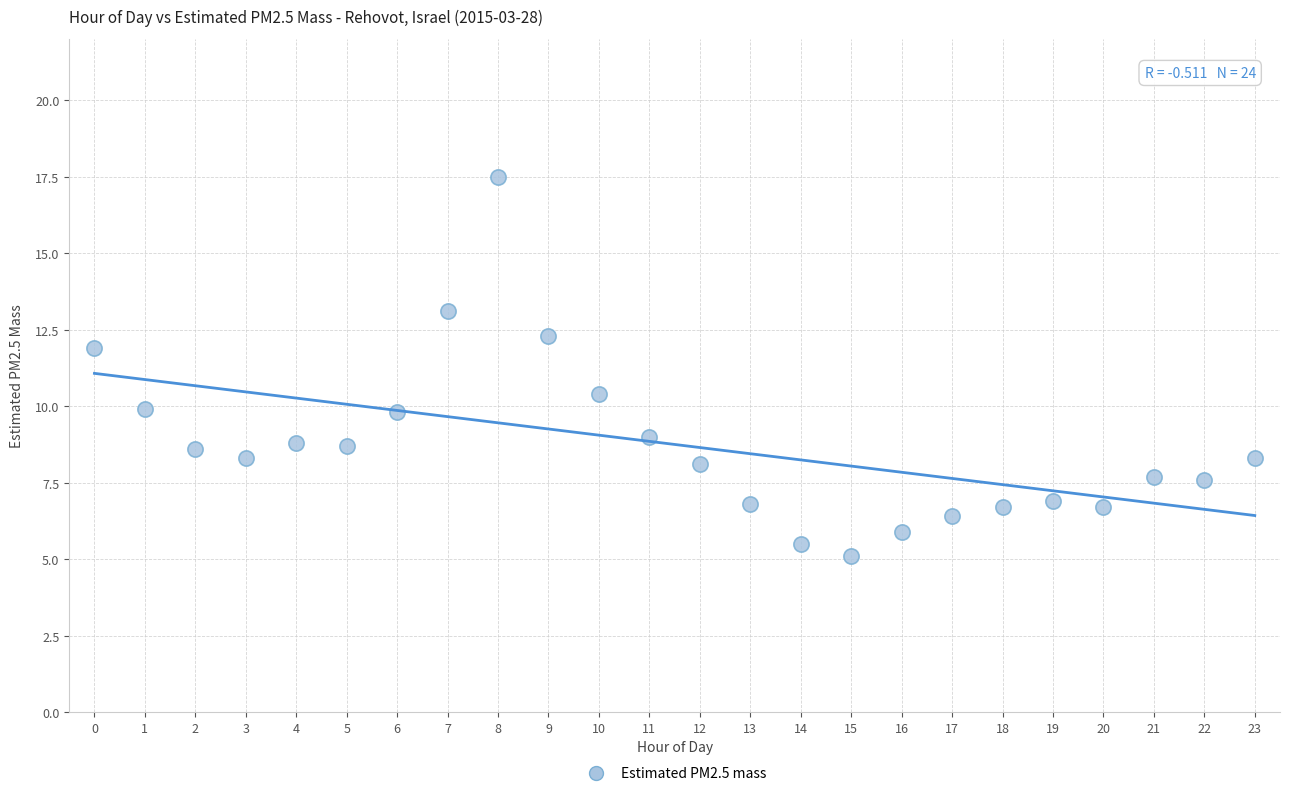

What Y value in the scatter plot is closest to 11?

10.4